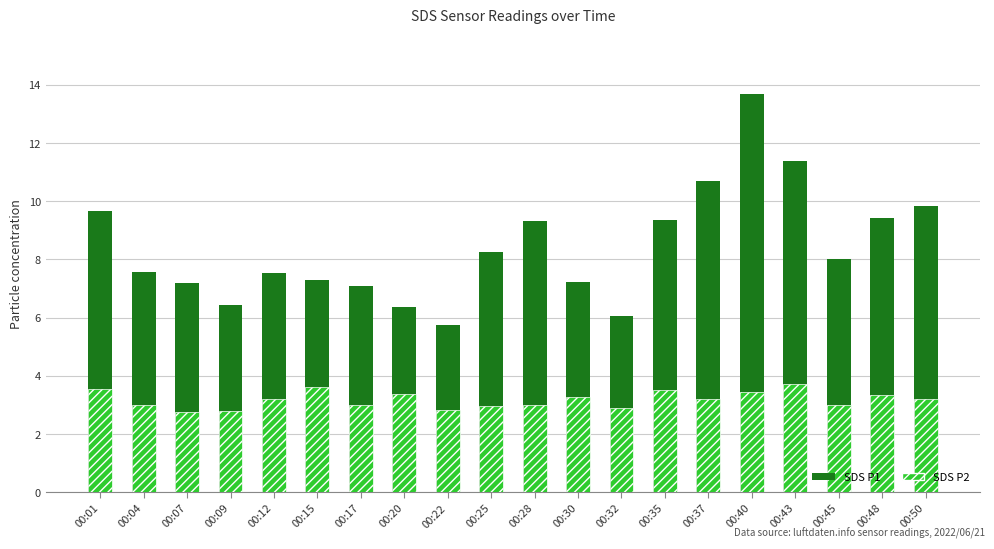

How many bars are there in each group?

2